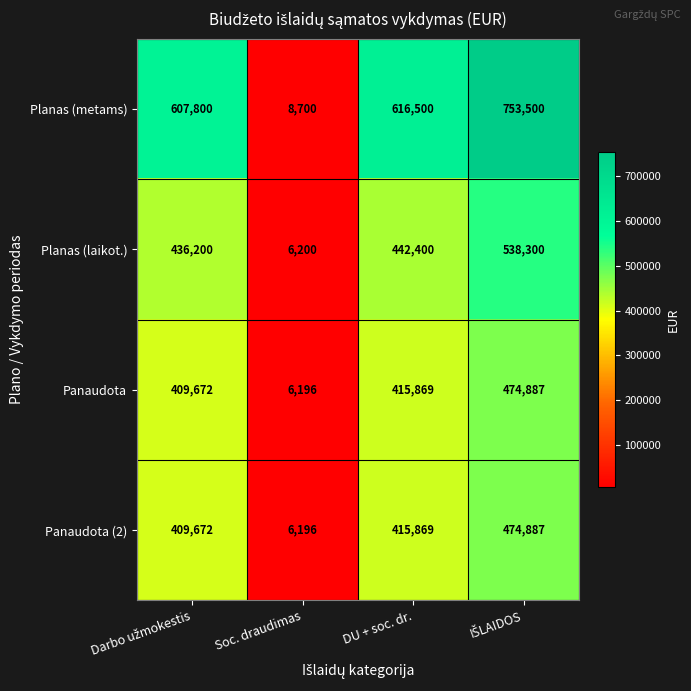

Reading right to left, transcribe all the data shown in this chart.

Planas (metams): 753500	616500	8700	607800
Planas (laikot.): 538300	442400	6200	436200
Panaudota: 474887	415869	6196	409672
Panaudota (2): 474887	415869	6196	409672